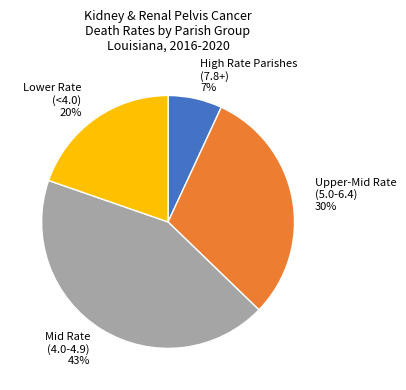

Combined, do Mid Rate (4.0-4.9) 43% and Upper-Mid Rate (5.0-6.4) 30% account for over 50%?

Yes